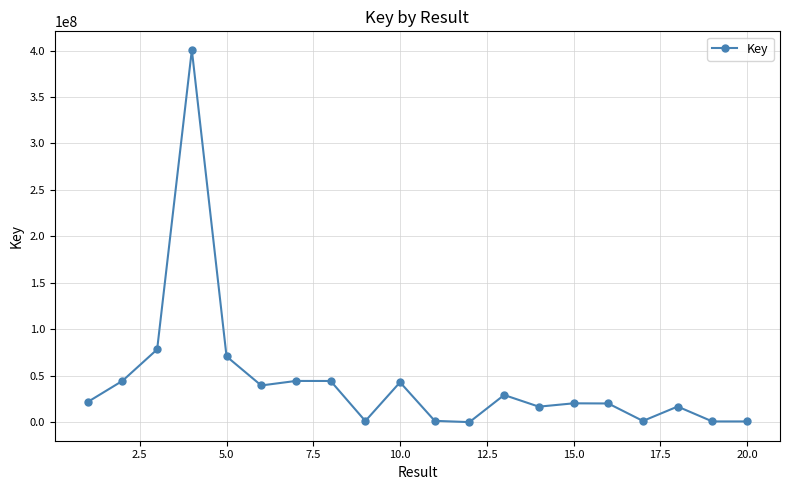

What is the difference between the maximum and minimum values?

400292642